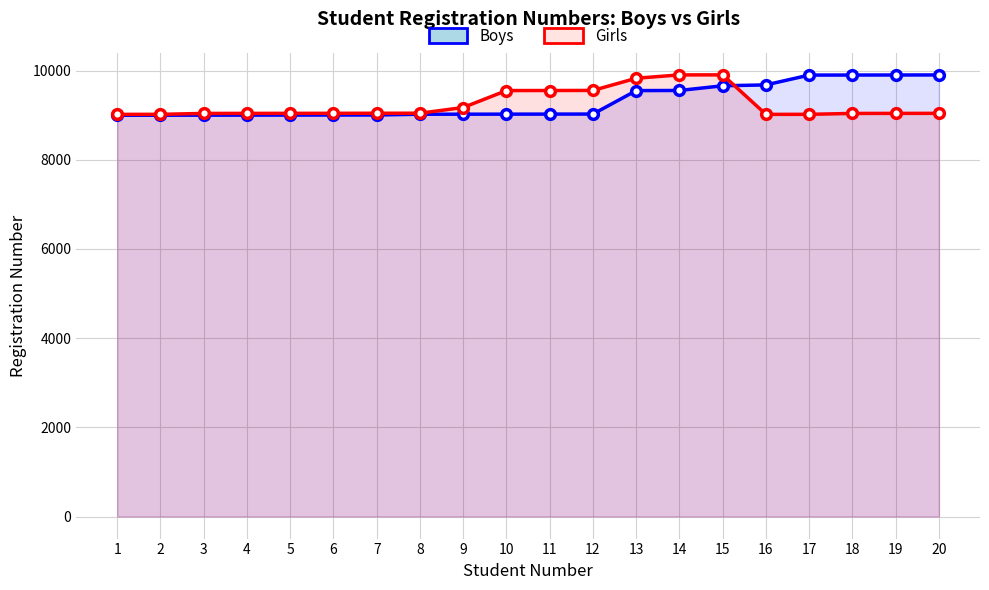

What is the lowest value of the Boys series?

8998